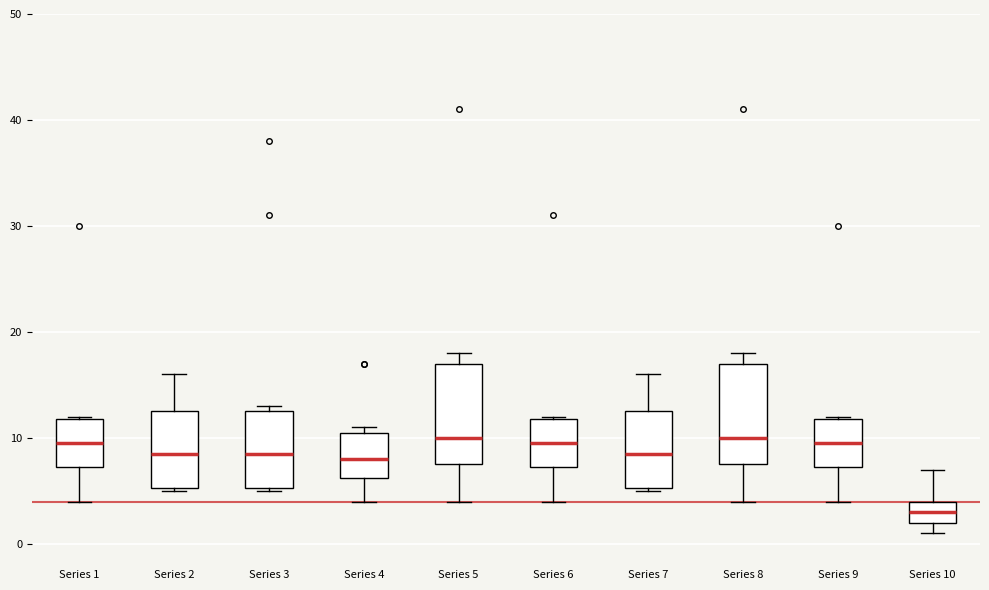

Where is the lower edge of the box for Series 6 on the y-axis? The values are not printed on the chart, so give them approximately, as read against the axis.

7